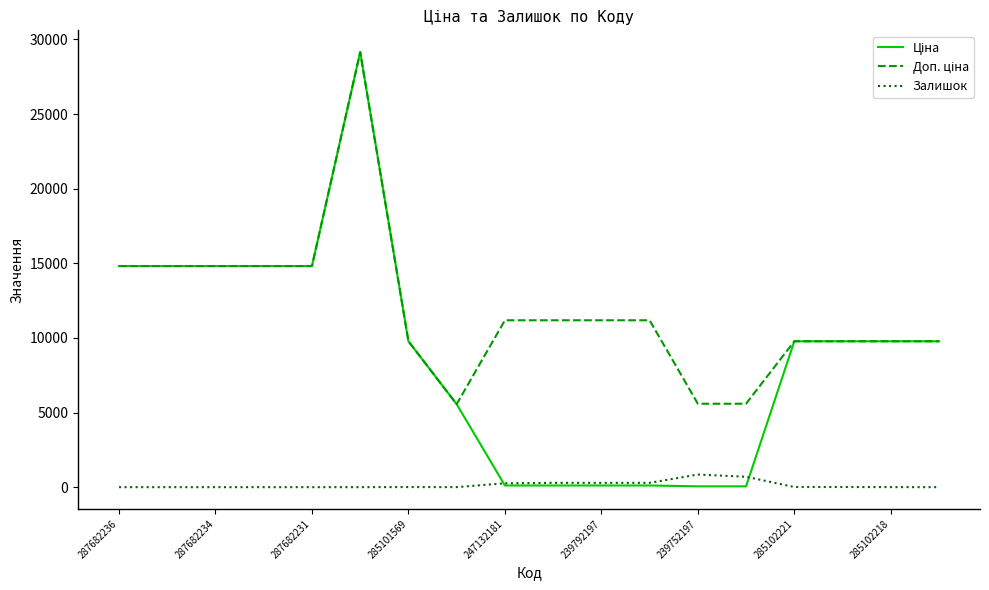

Does the chart have visible grid lines?

No